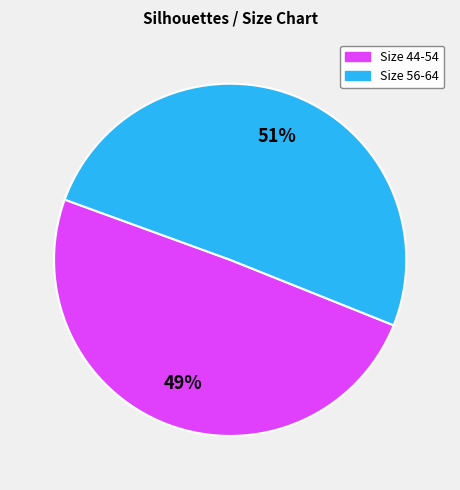

Does any single category account for the majority?

Yes